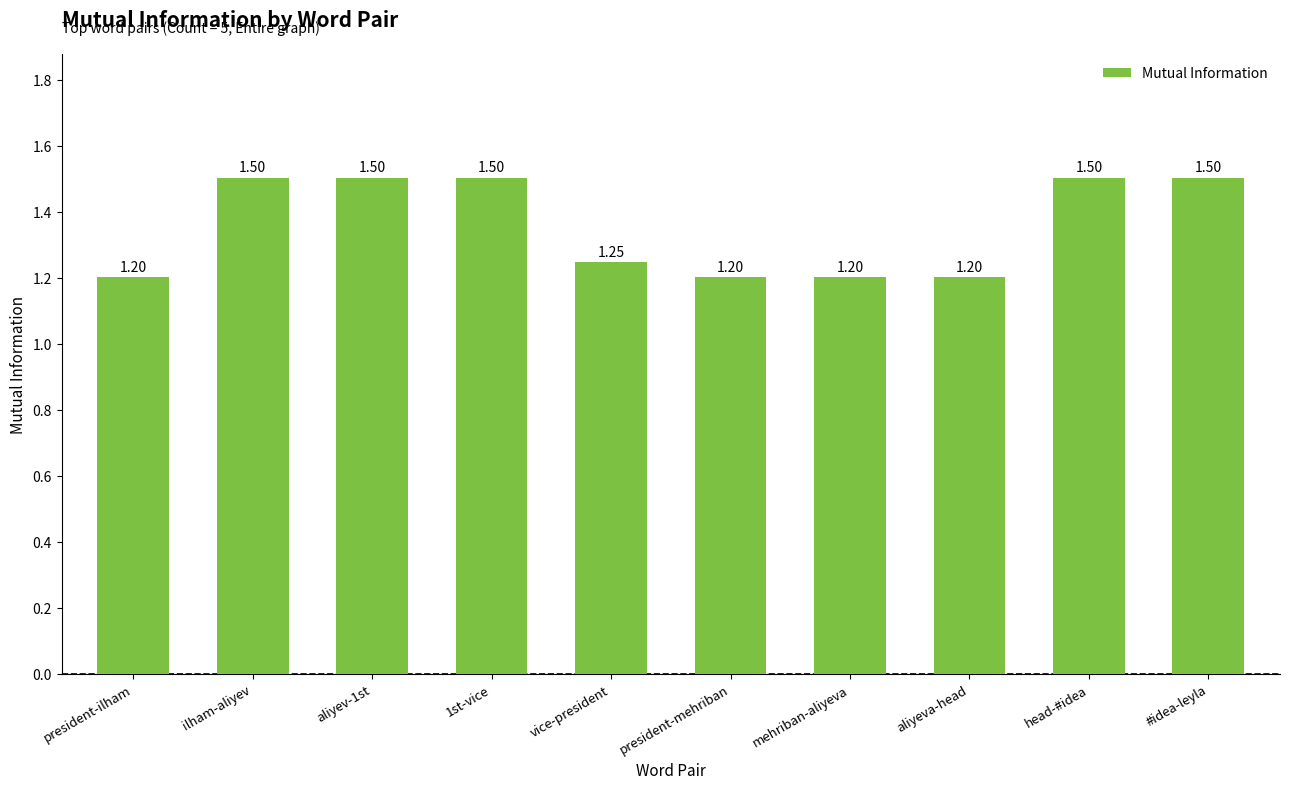

What is the difference between the values at head-#idea and aliyeva-head?

0.3